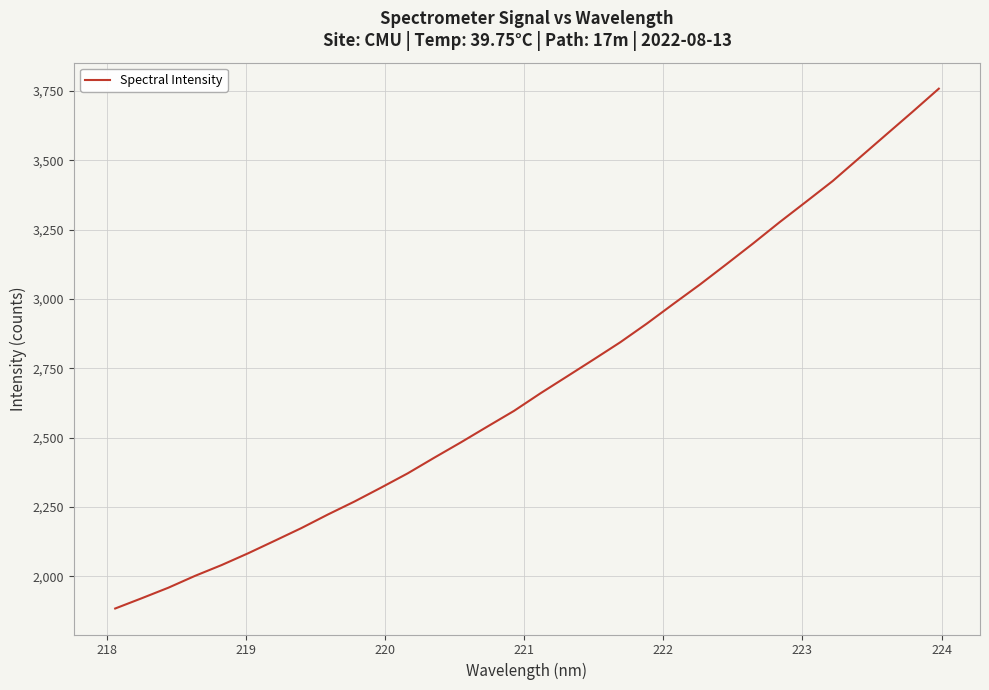

What is the greatest value displayed?

3758.2